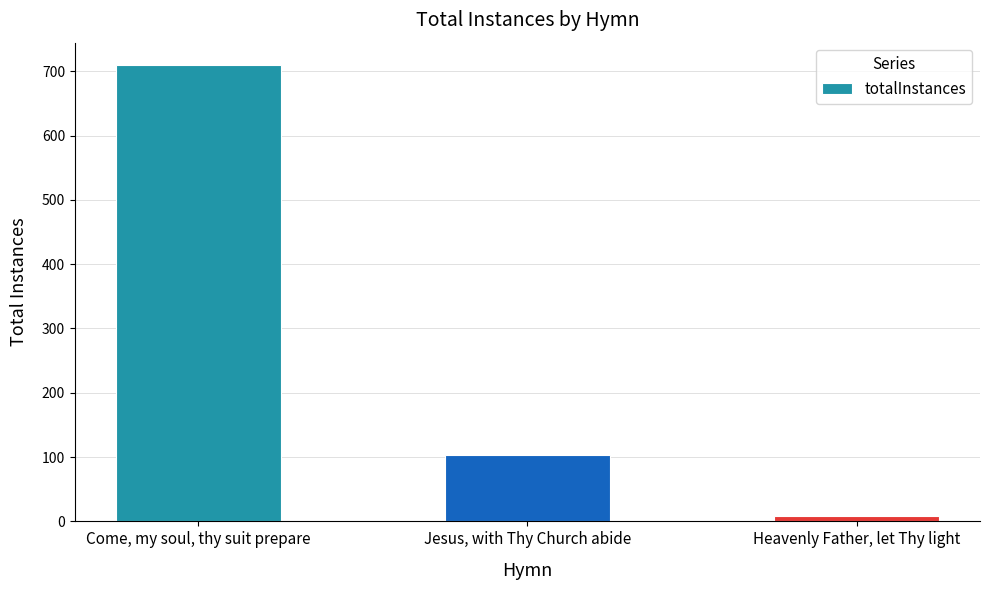

What position from the right is Heavenly Father, let Thy light?

1